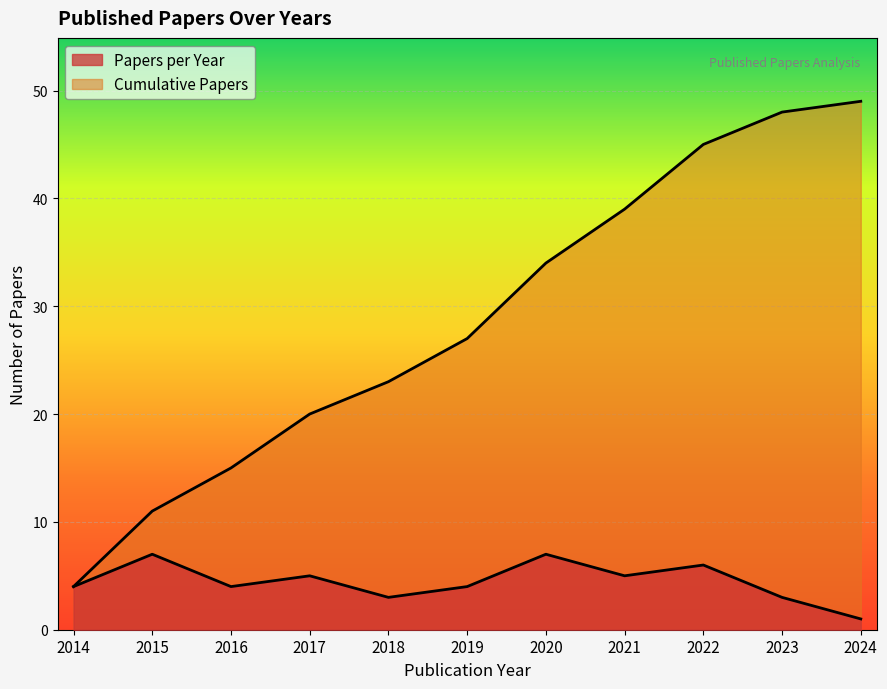

What are all the series names shown in the legend?

Papers per Year, Cumulative Papers